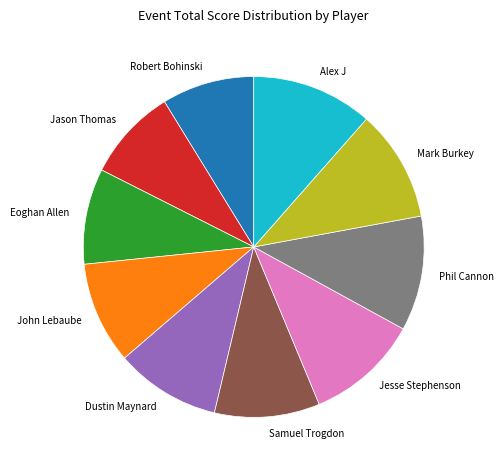

The Phil Cannon slice represents 11% of the pie. True or false?

True